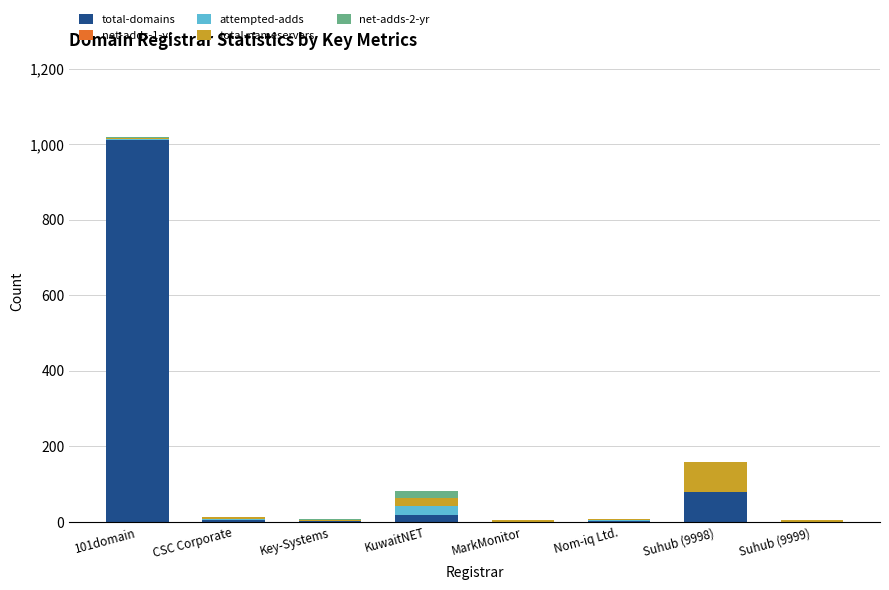

What is the total value across all series at Suhub (9998)?

158